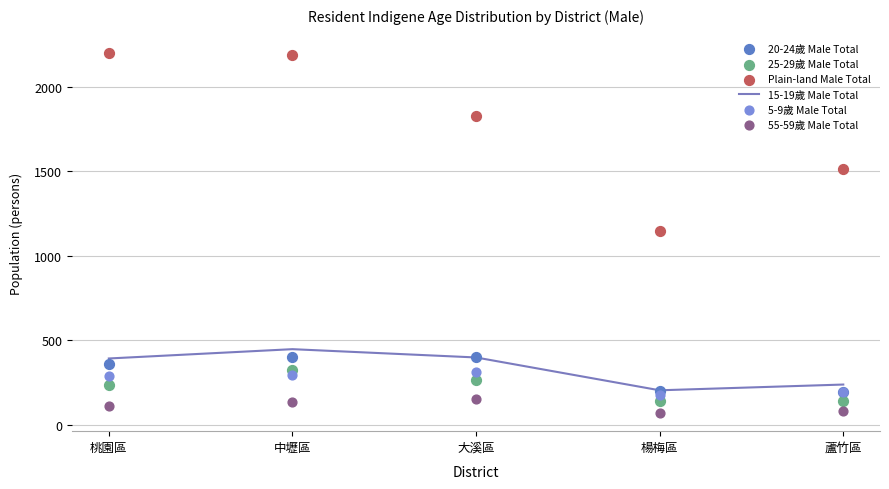

At which category is the sum across all series the highest?

中壢區